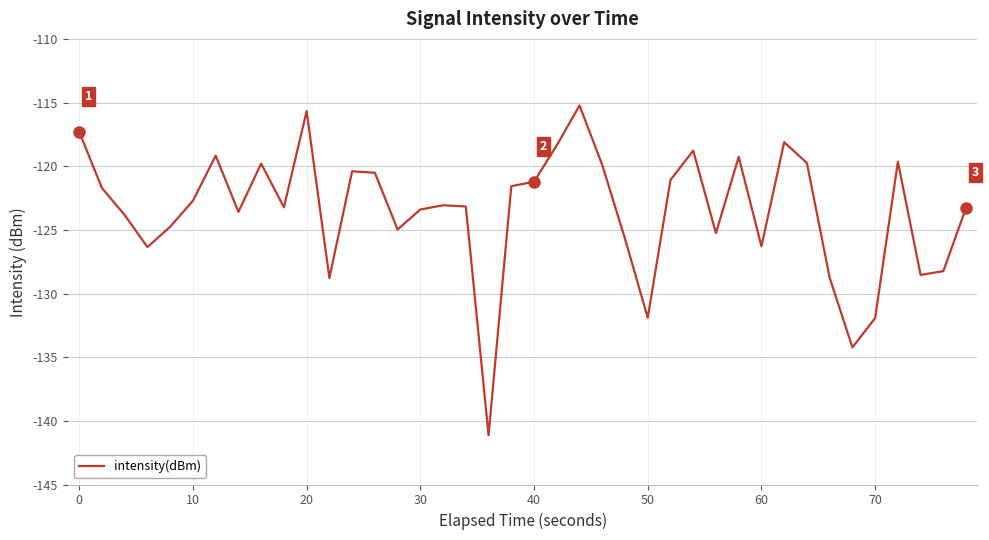

What is the greatest value displayed?

-115.2